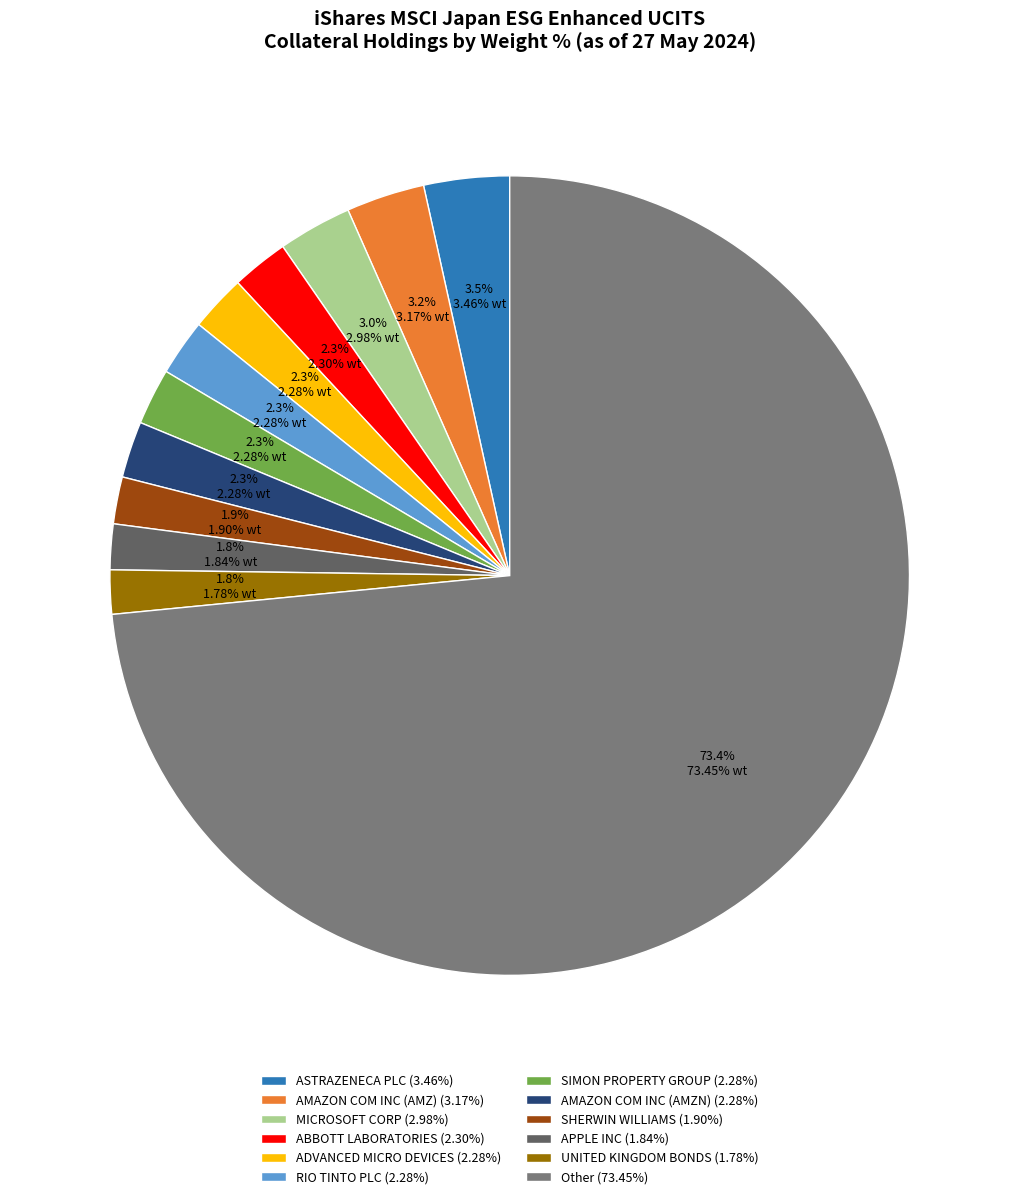

Does any single category account for the majority?

Yes